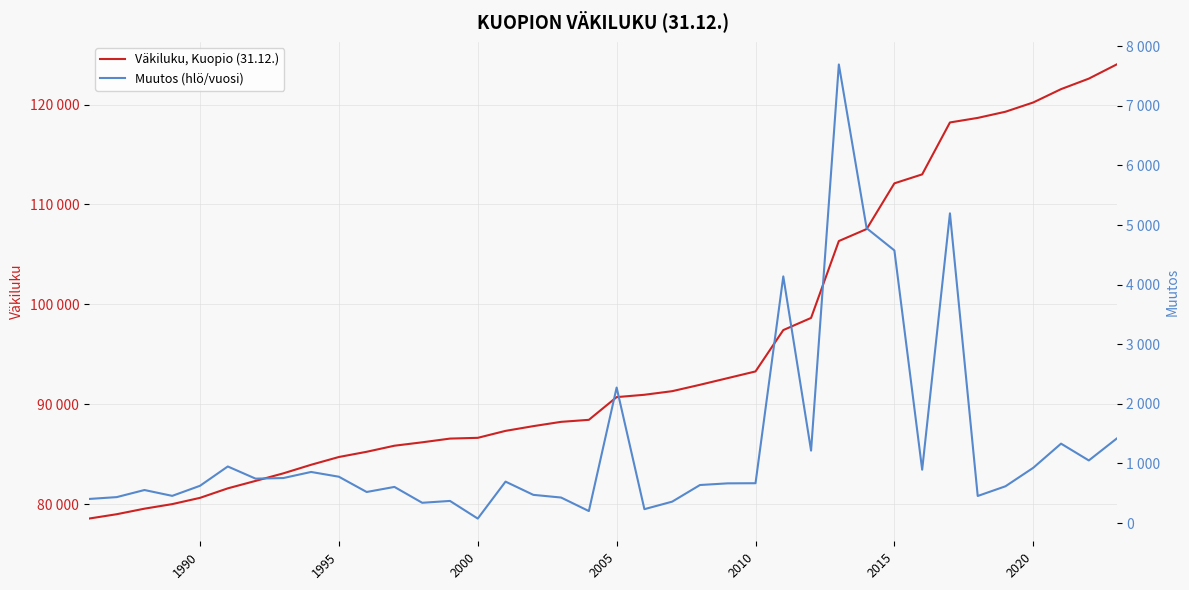

Which series has the widest spread of values?

Väkiluku, Kuopio (31.12.)